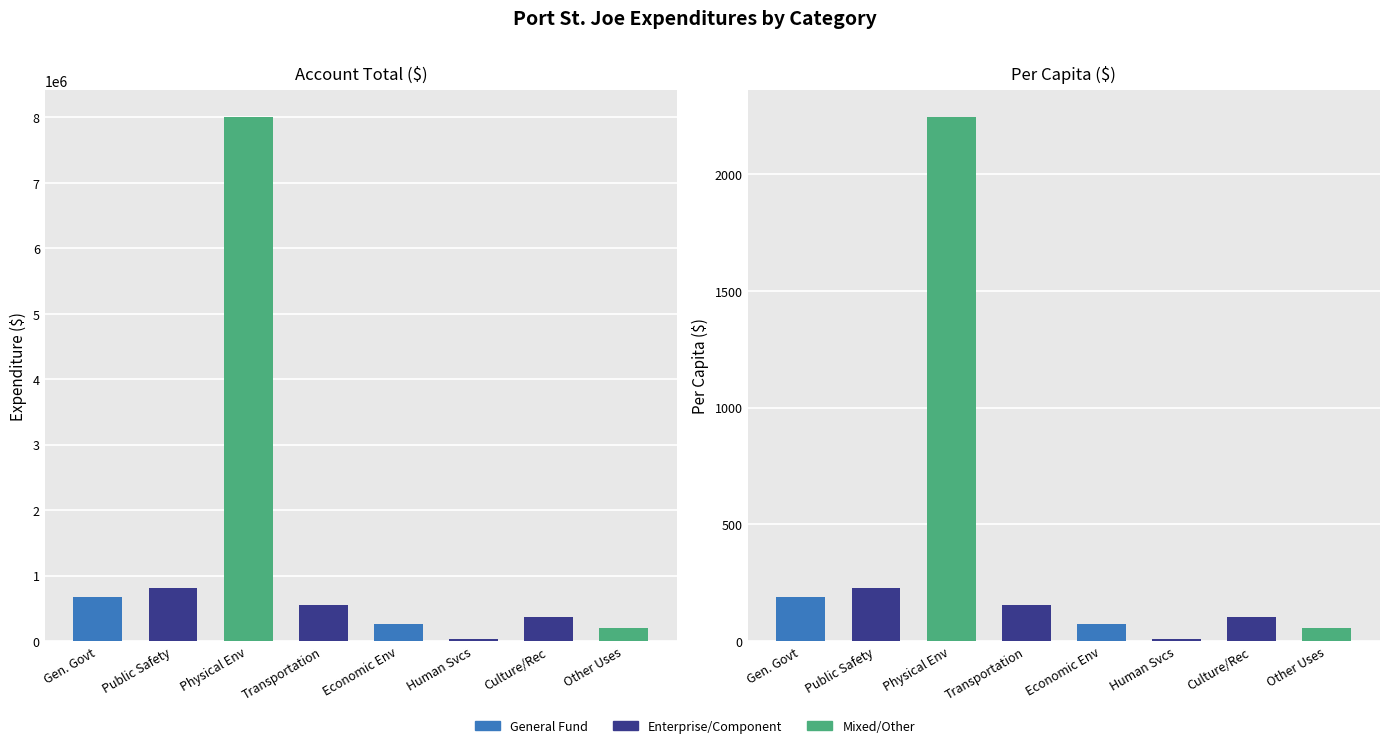

What is the value of the Per Capita bar at the 3rd from the left?

2246.6